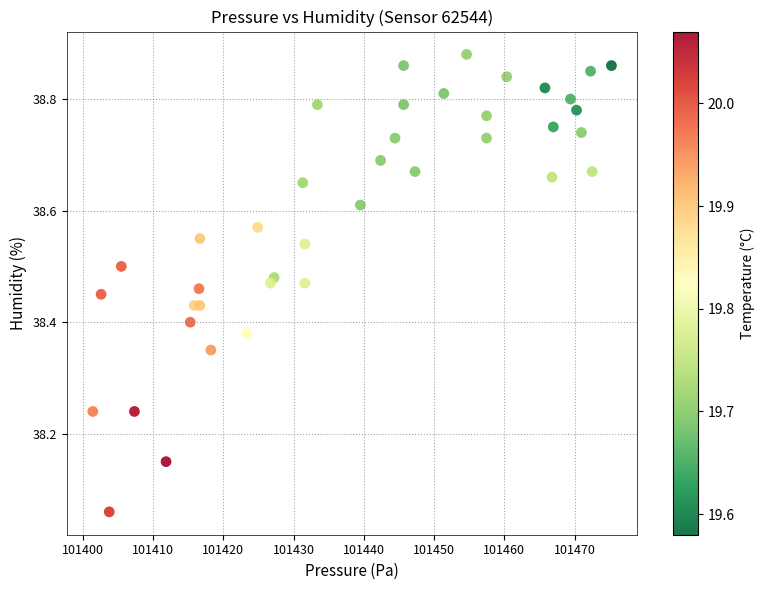

What is the range of Y values (max minus min)?

0.8